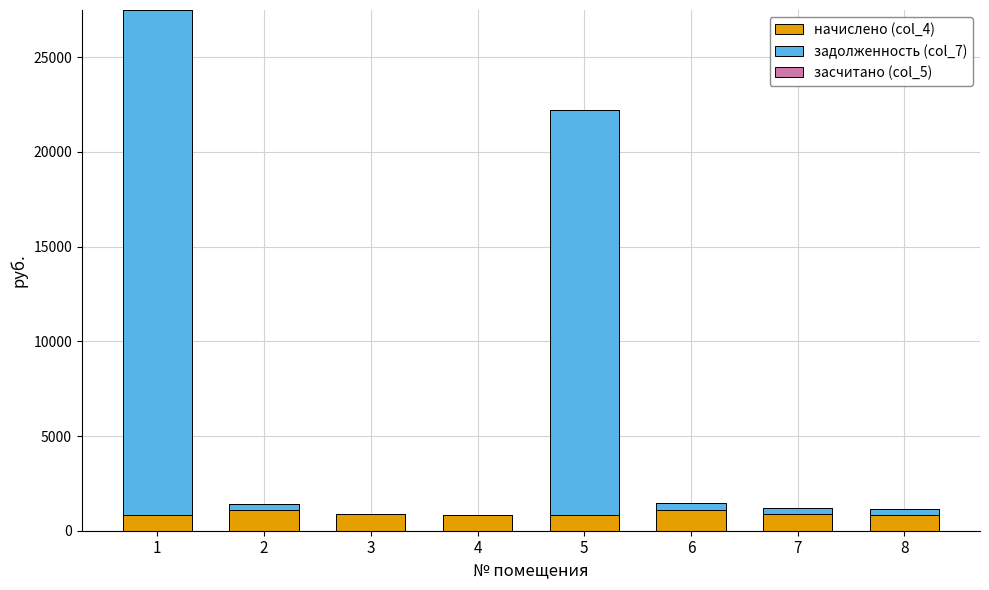

Count the number of categories in the chart.

8